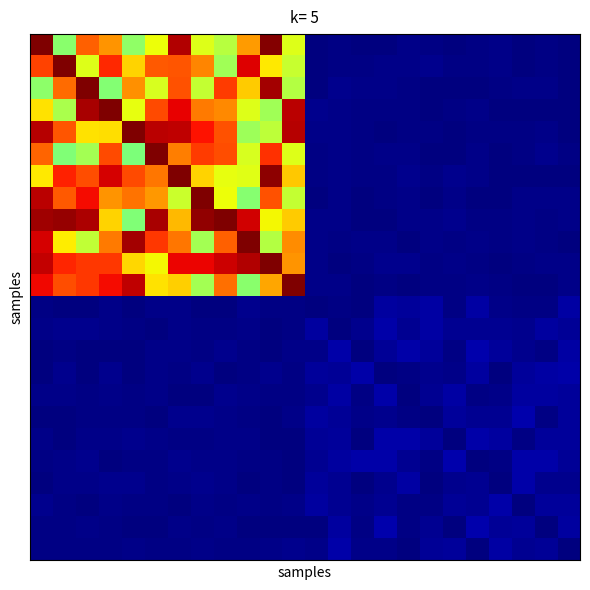

Count the number of data series in this chart.

24